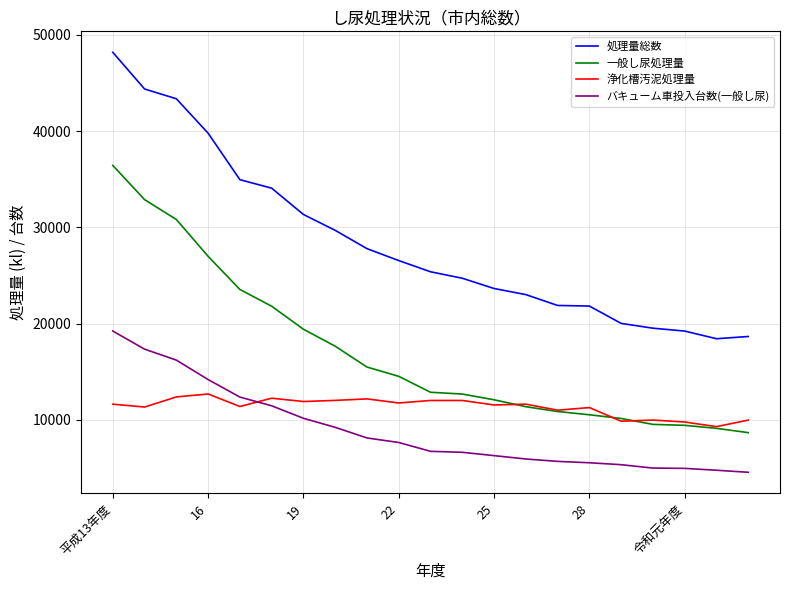

How many values in the 処理量総数 series exceed 25392?

11